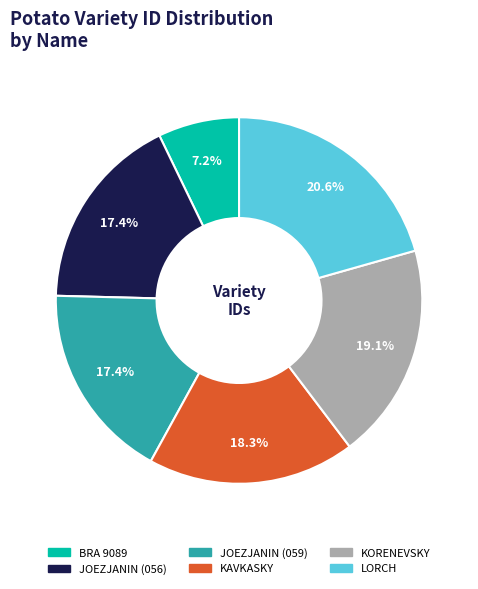

Count the number of slices in the pie.

6